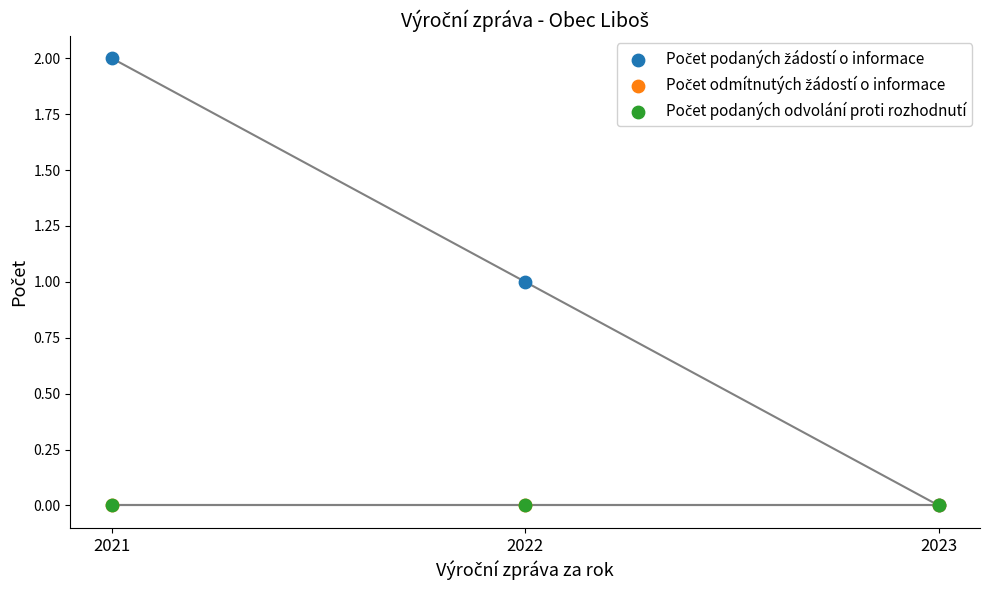

Which series has the widest spread of Y values?

Počet podaných žádostí o informace